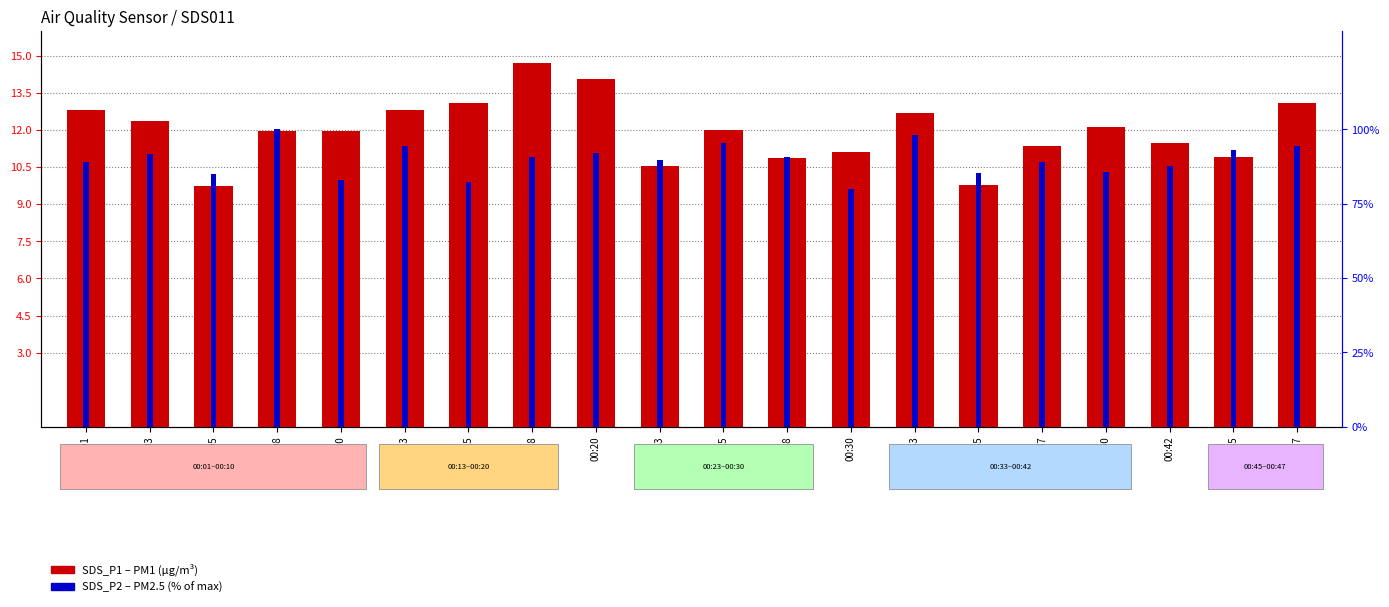

Which category has the lowest value in the SDS_P1 (PM1) series?

00:05